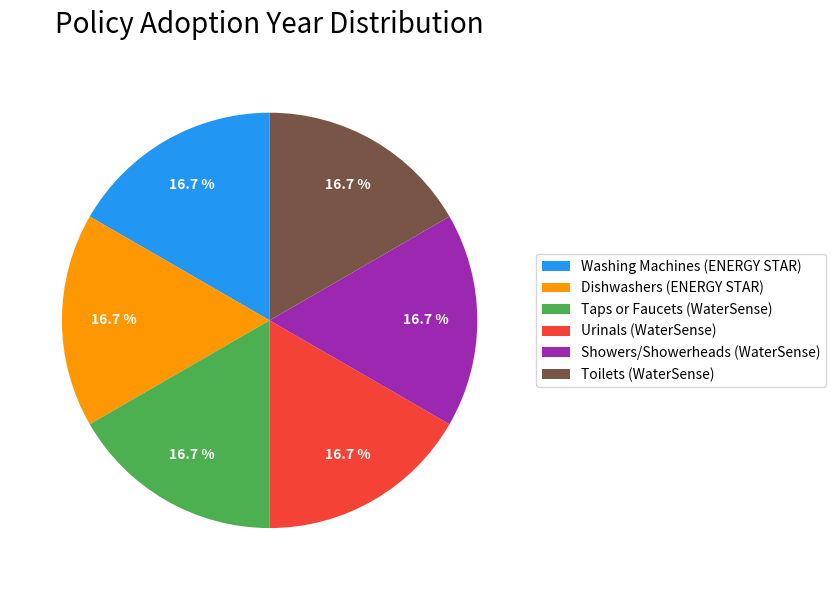

Does any single category account for the majority?

No